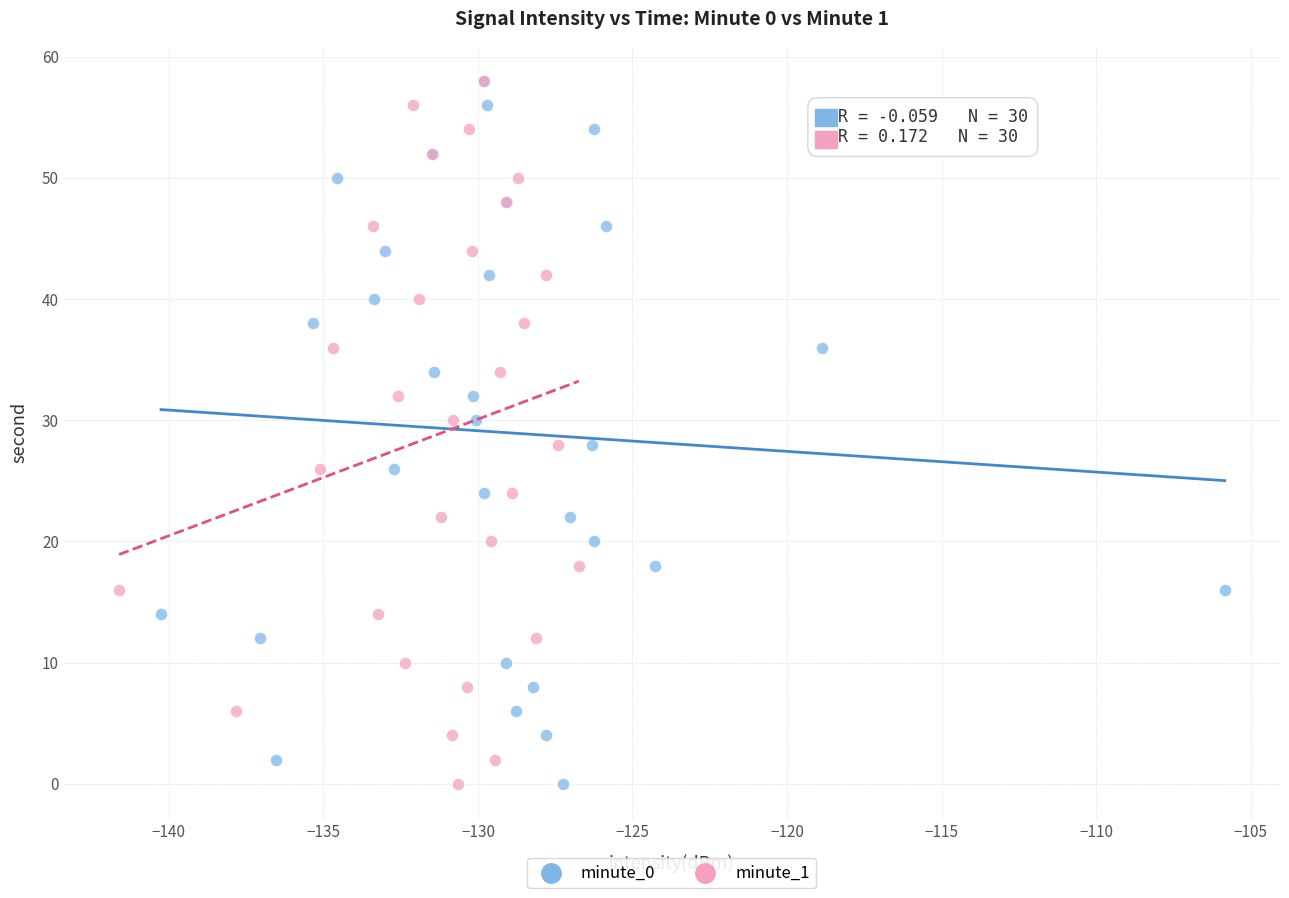

What are all the series names shown in the legend?

minute_0, minute_1